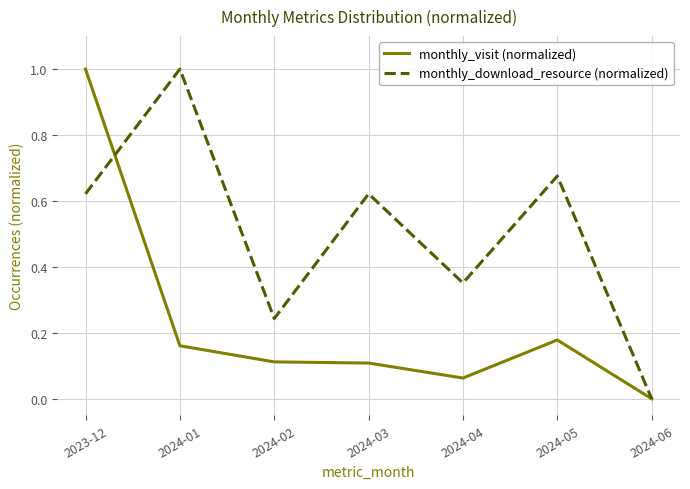

Between 2024-01 and 2024-02, which series saw the biggest shift?

monthly_download_resource (normalized)